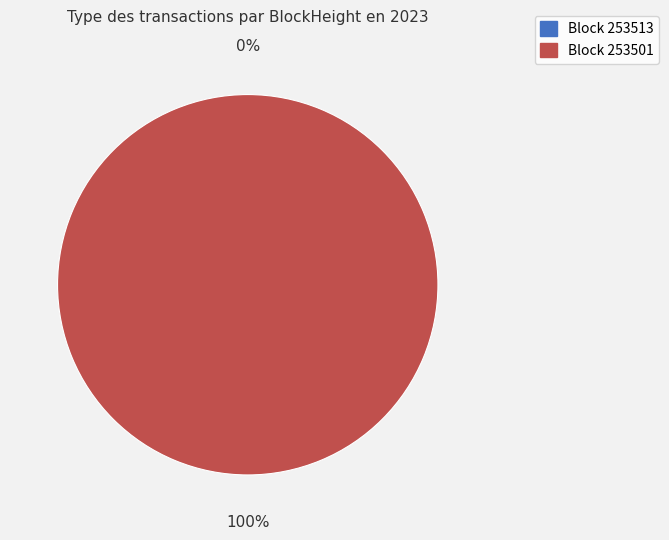

What is the smallest slice in the pie chart?

253513